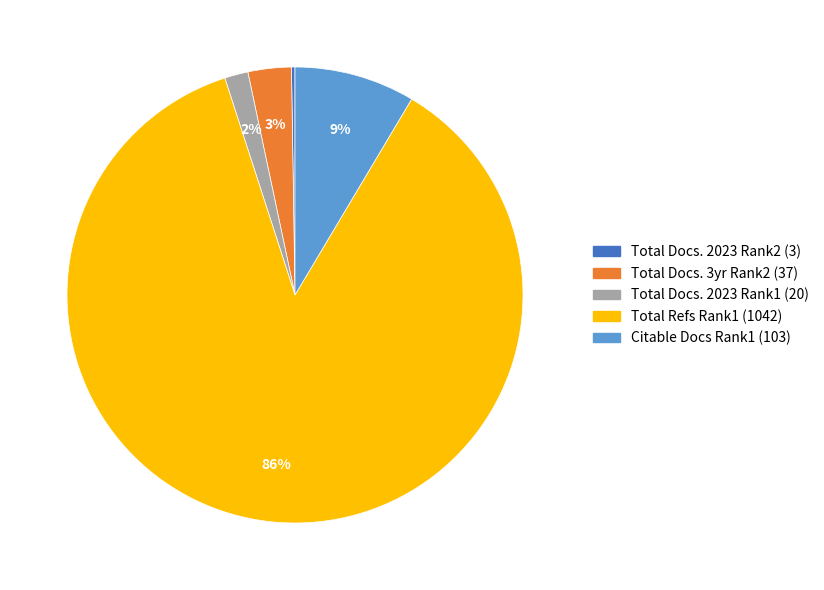

Which category has the biggest portion of the pie?

Total Refs Rank1 (1042)